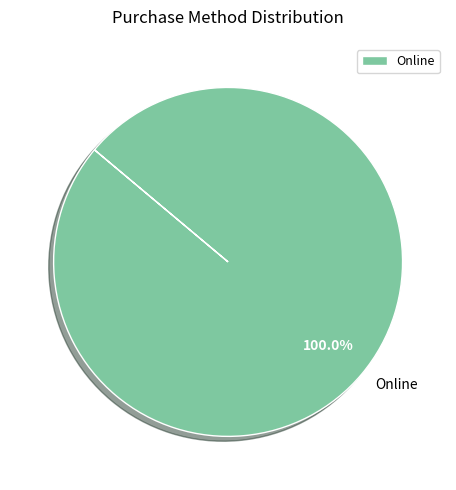

Rank the categories by value from lowest to highest.

Online